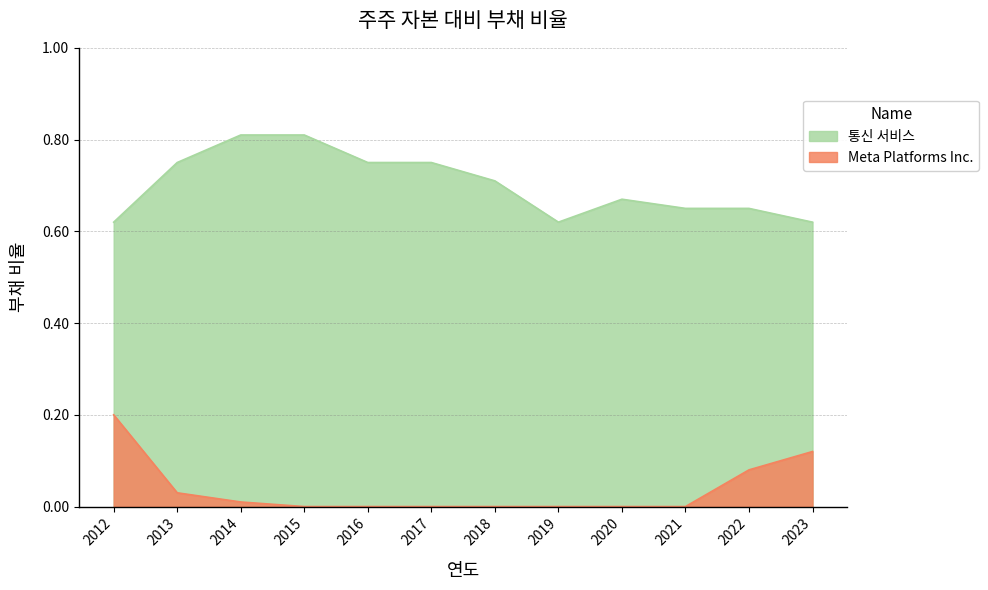

True or false: 통신 서비스 and Meta Platforms Inc. intersect in this chart.

False